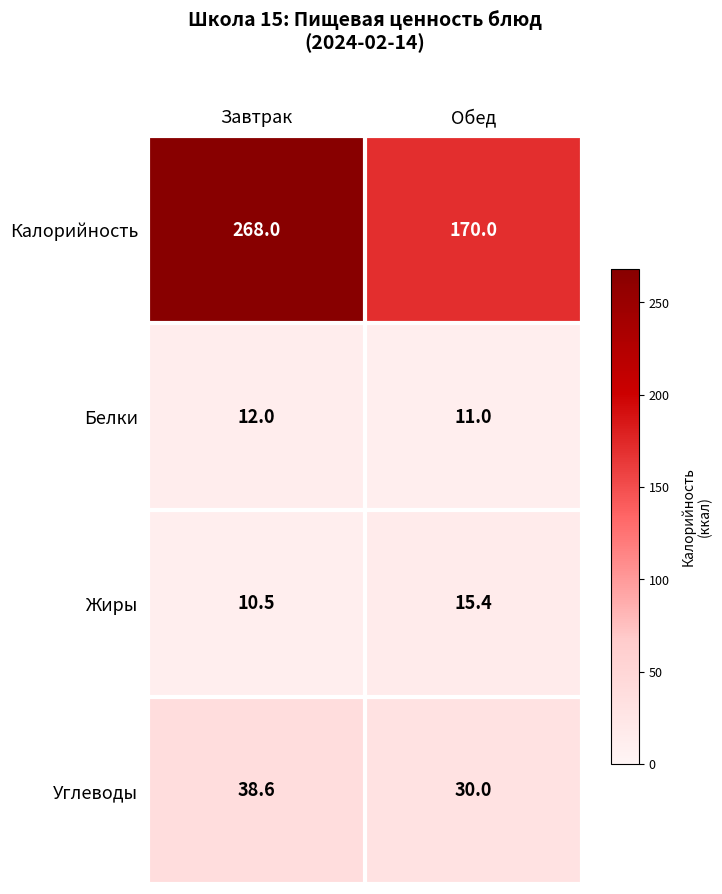

Which series has the largest total across all categories?

Калорийность